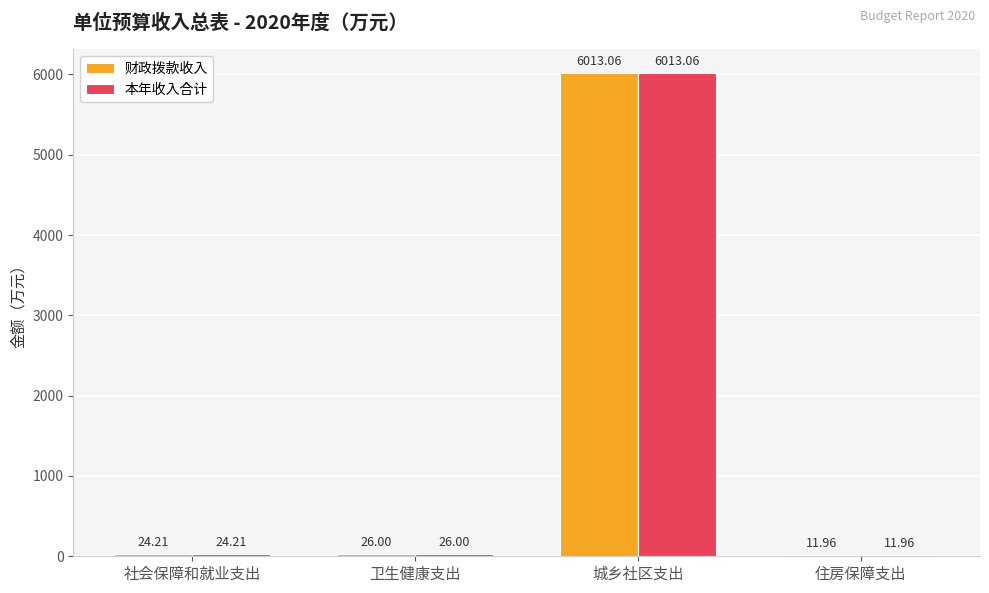

What is the maximum value for 本年收入合计?

6013.1